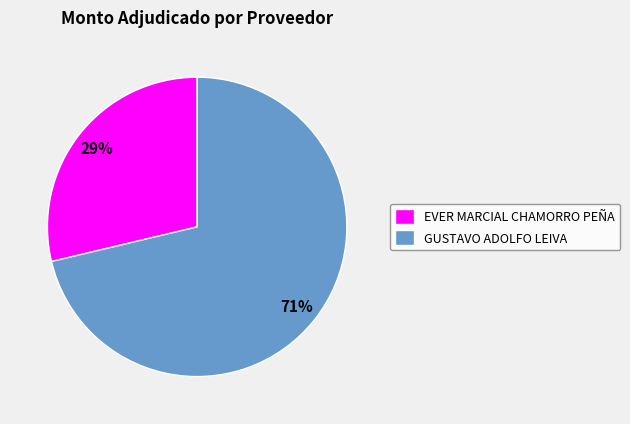

To the nearest percent, what is the combined percentage of GUSTAVO ADOLFO LEIVA and EVER MARCIAL CHAMORRO PEÑA?

100%